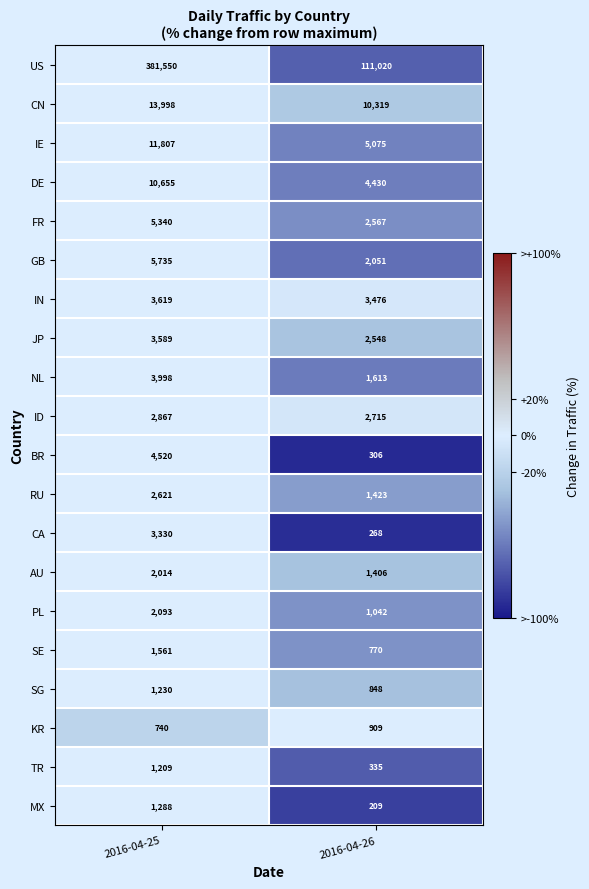

What is the total value across all series at 2016-04-26?

153330